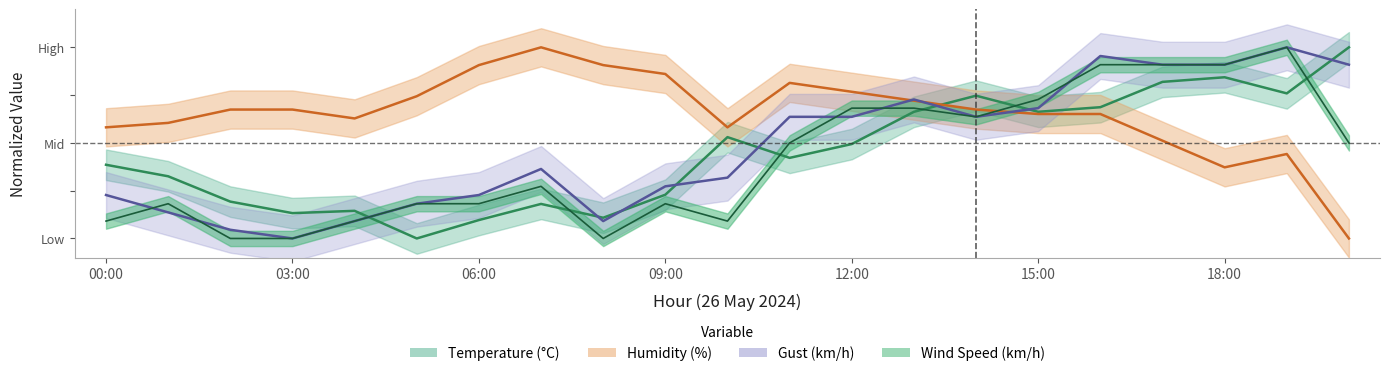

Where do Wind Speed and Temperature first cross each other?

04:00 and 05:00